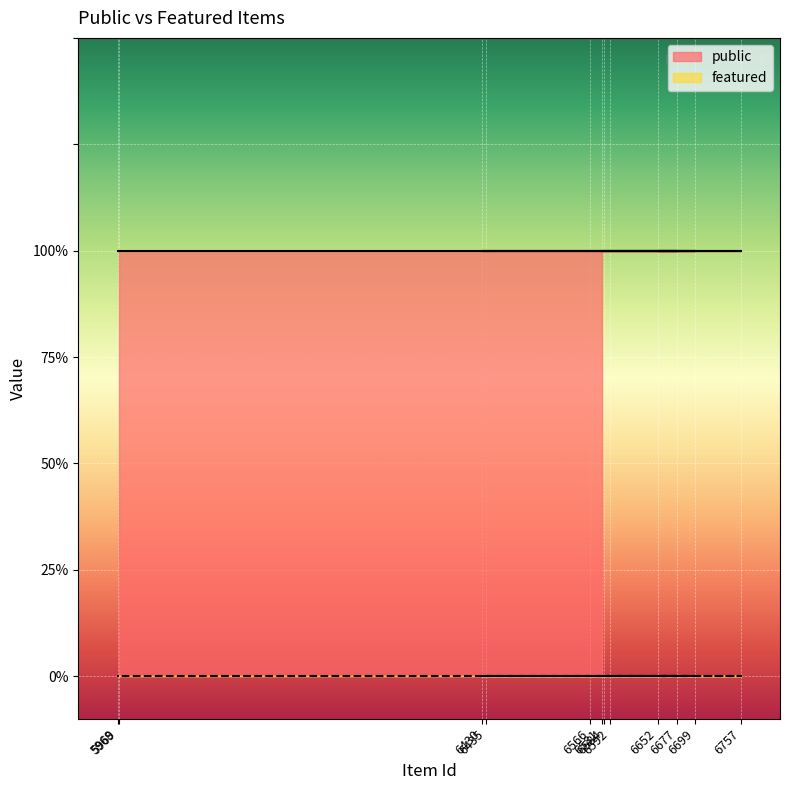

At how many categories does at least one series exceed 0?

12